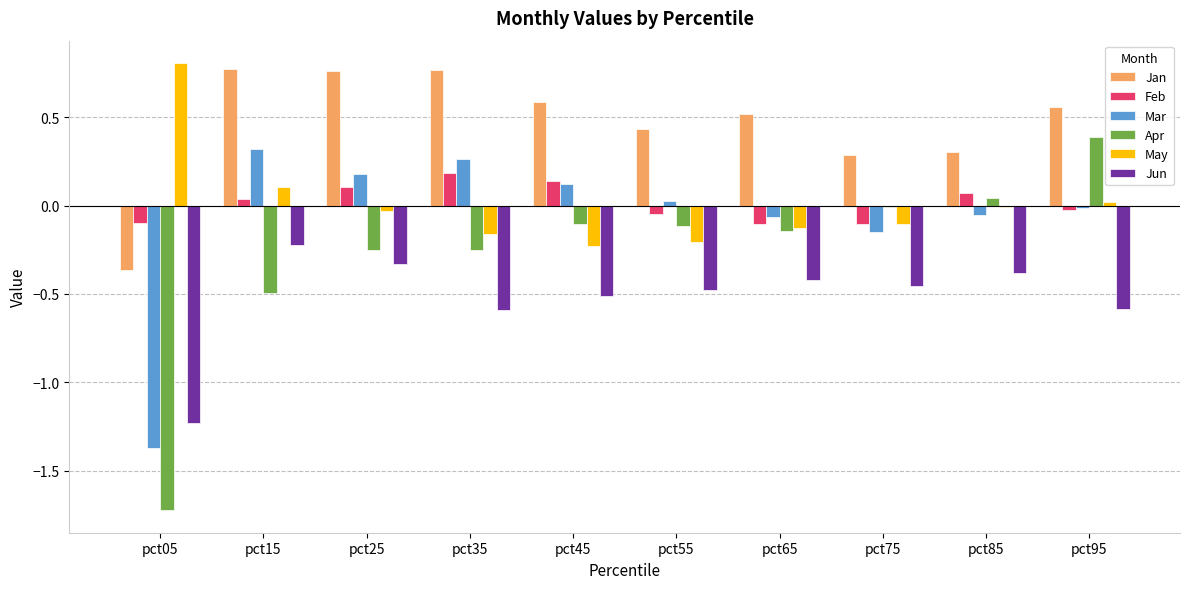

True or false: Mar has a value of -0.1 at pct85.

True